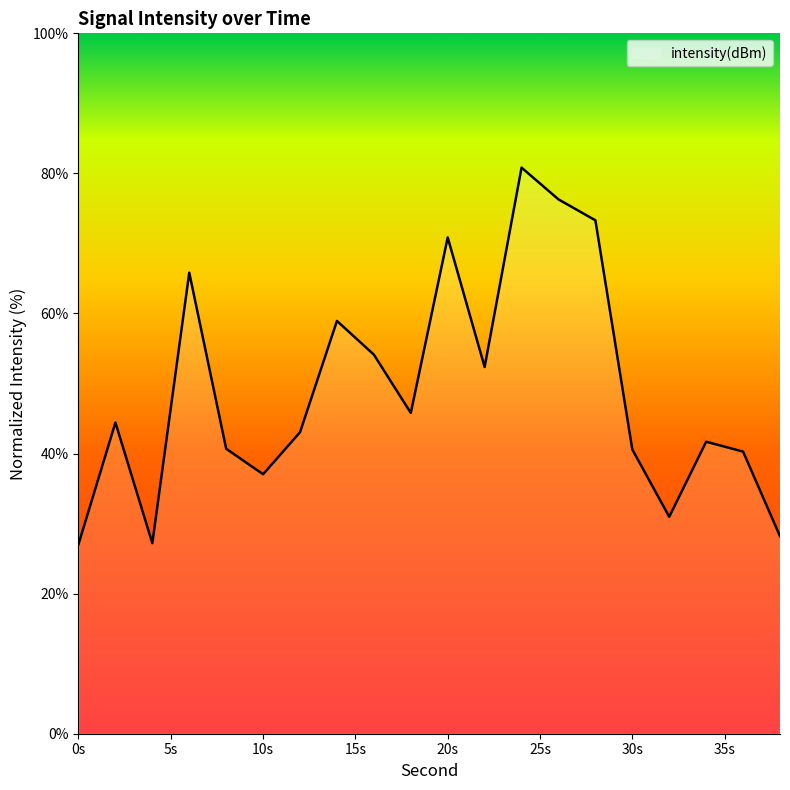

What is the minimum value shown in the chart?

27.0